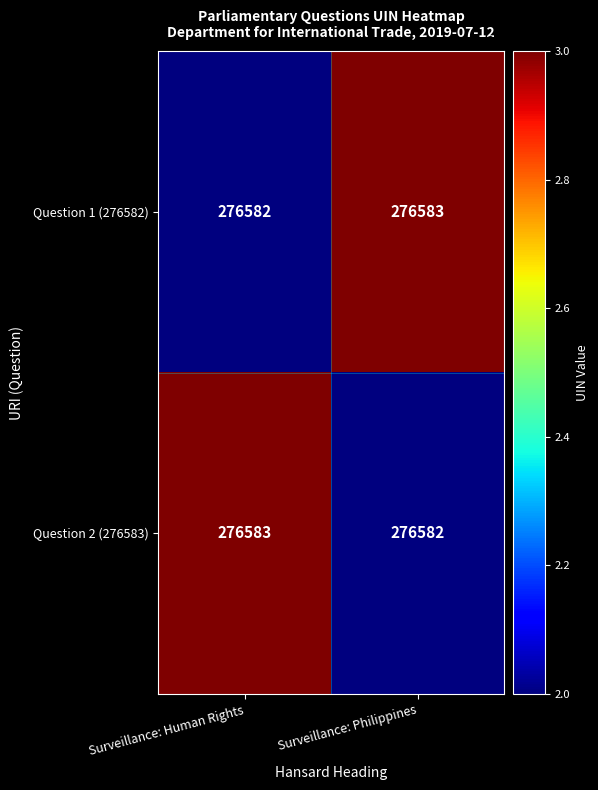

Rank the series at Surveillance: Philippines from highest to lowest value.

Question 1 (276582), Question 2 (276583)